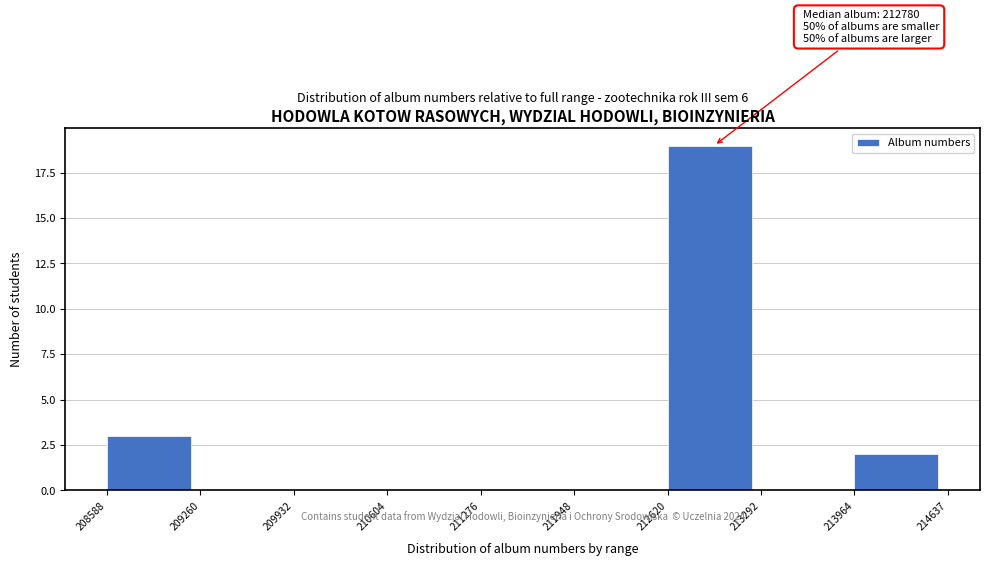

Over which range of the x-axis is the bar tallest?

212620 to 213292